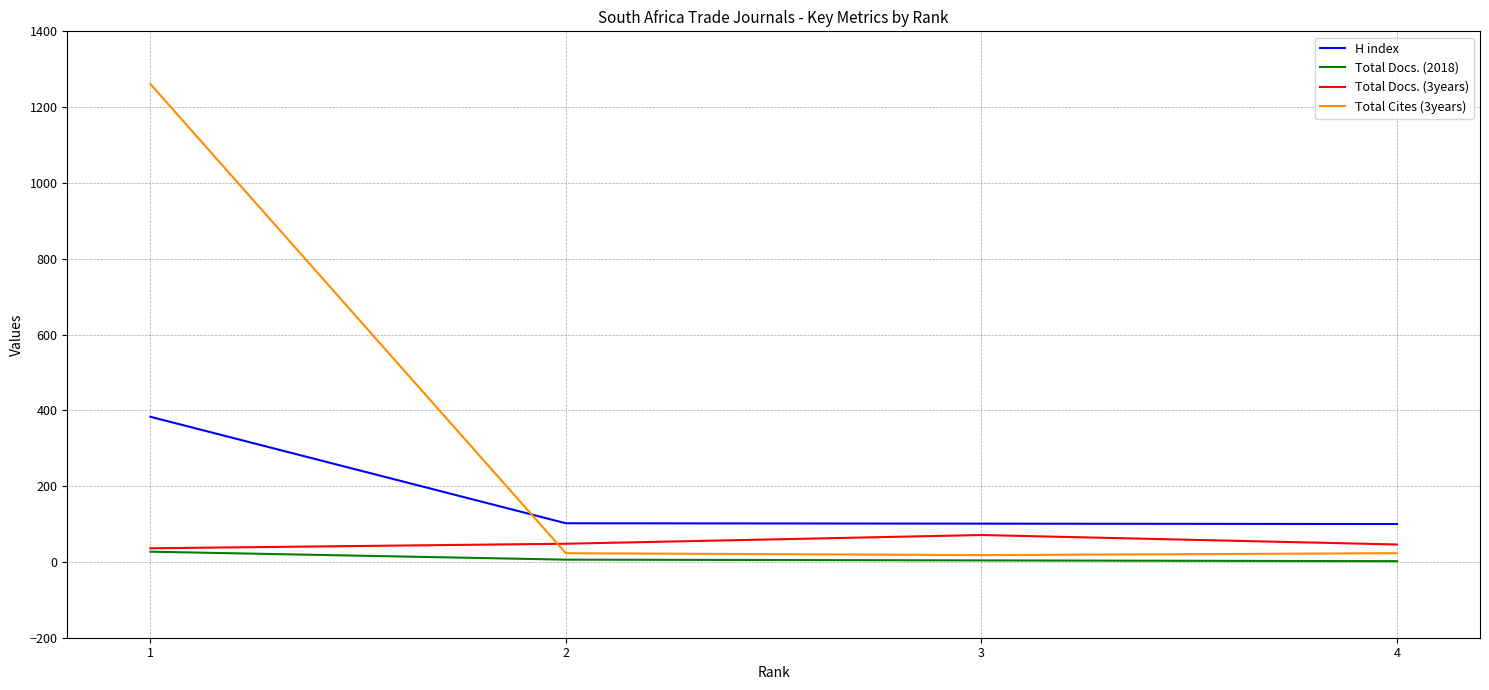

What is the spread (max minus min) of values at 4?

98